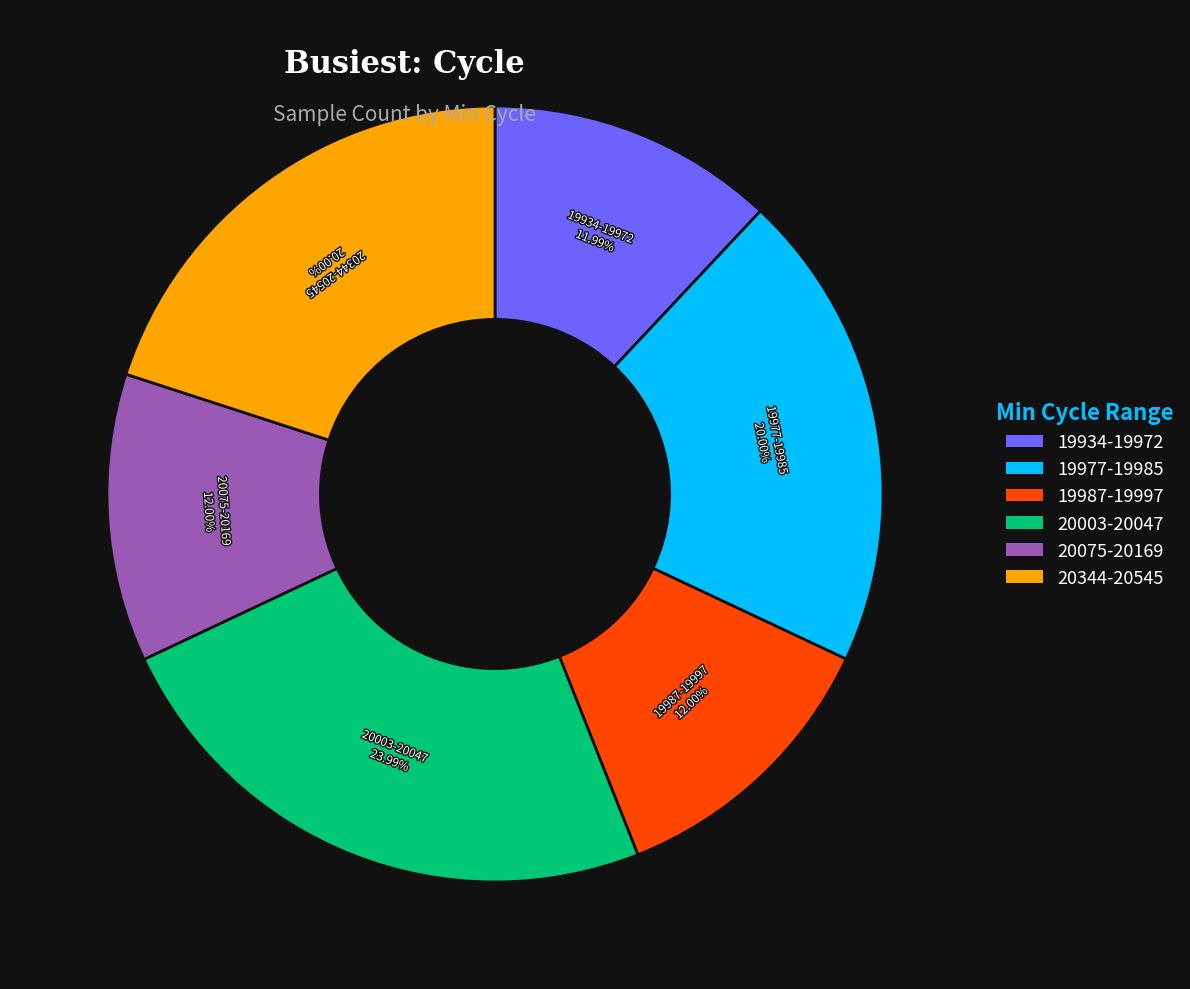

Do 20003-20047 and 20344-20545 together represent more than half of the pie?

No